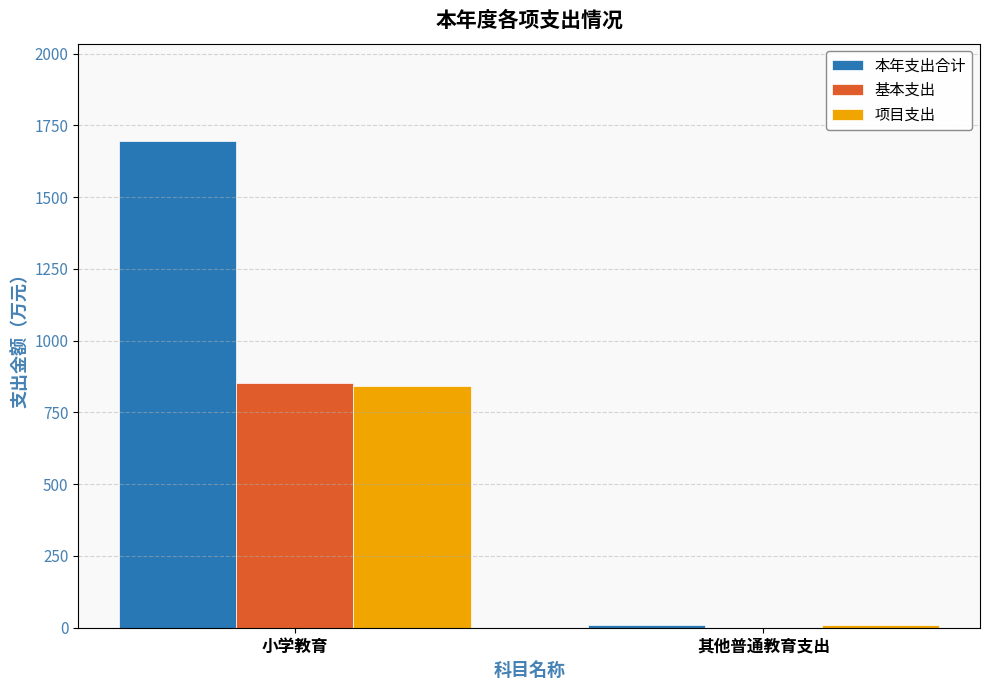

At which category is the sum across all series the highest?

小学教育